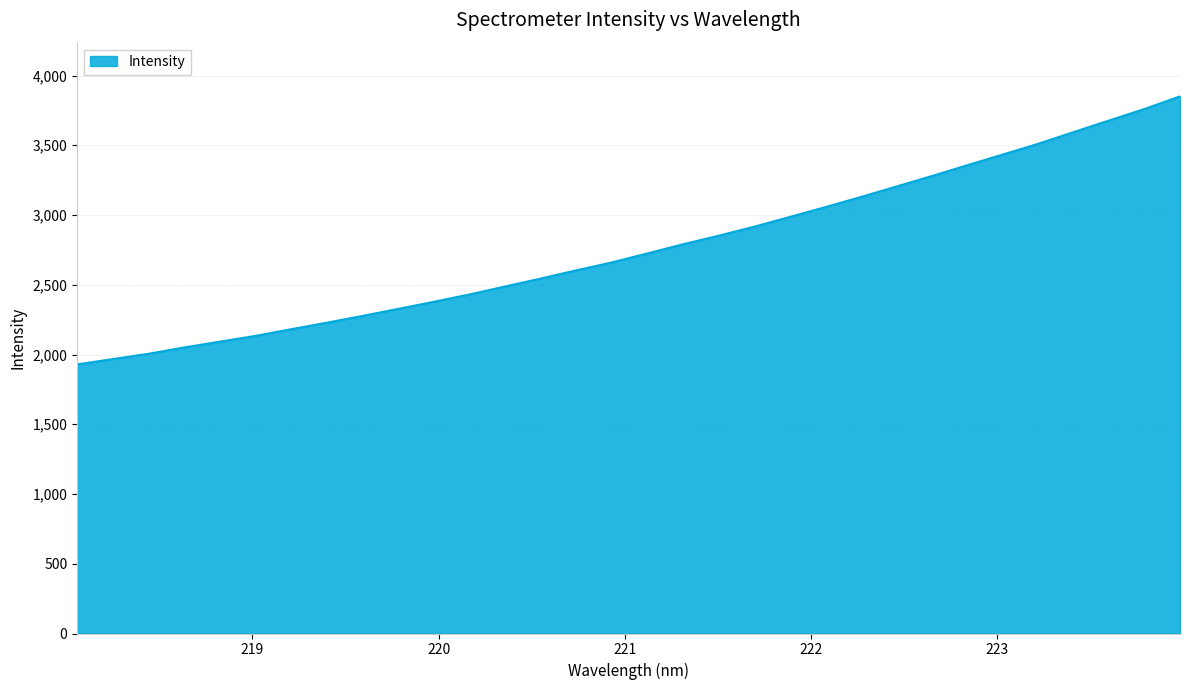

True or false: there are more than 2 points higher than both neighbors.

False